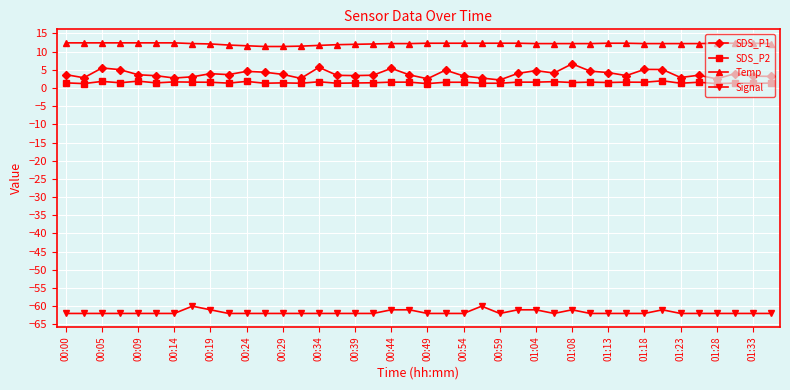

True or false: Signal has more than 2 points higher than both neighbors.

True